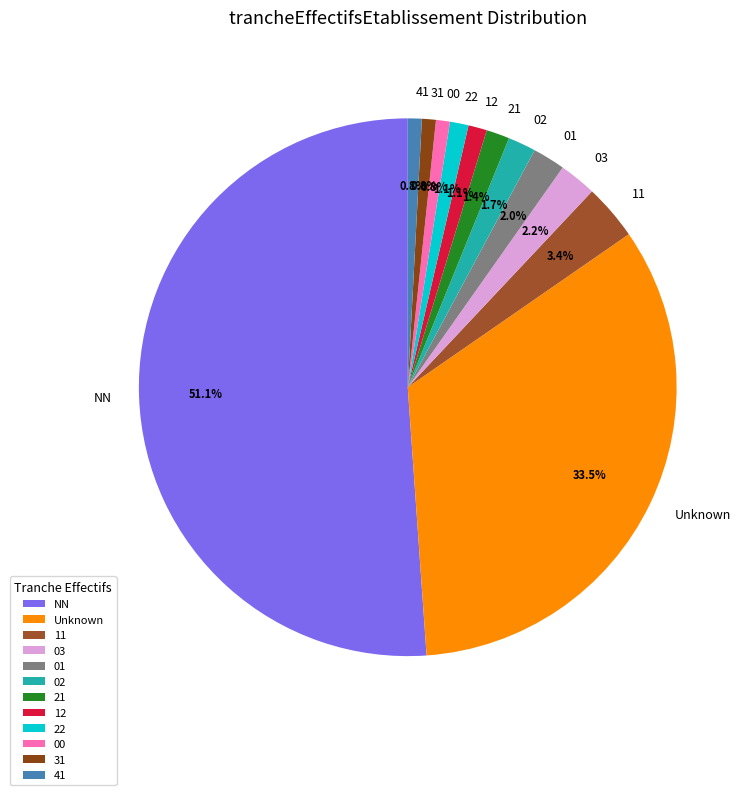

What is the largest slice in the pie chart?

NN